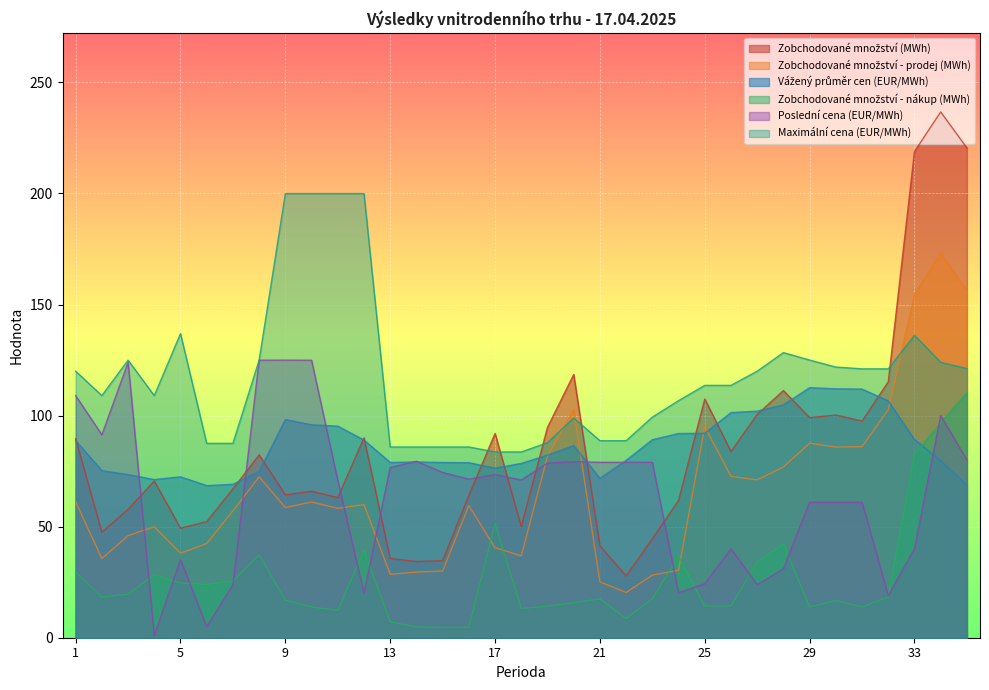

At which label does Zobchodované množství (MWh) reach its minimum?

22